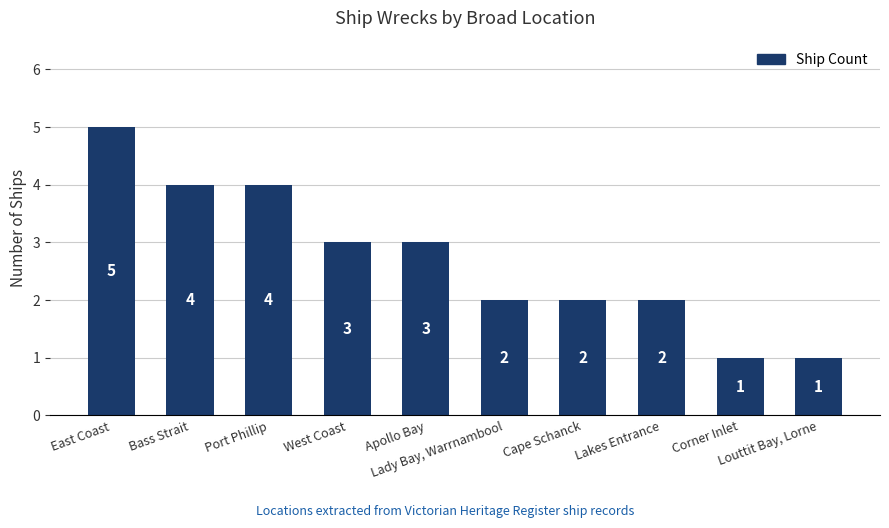

What is the change in value from Apollo Bay to Lady Bay, Warrnambool?

-1